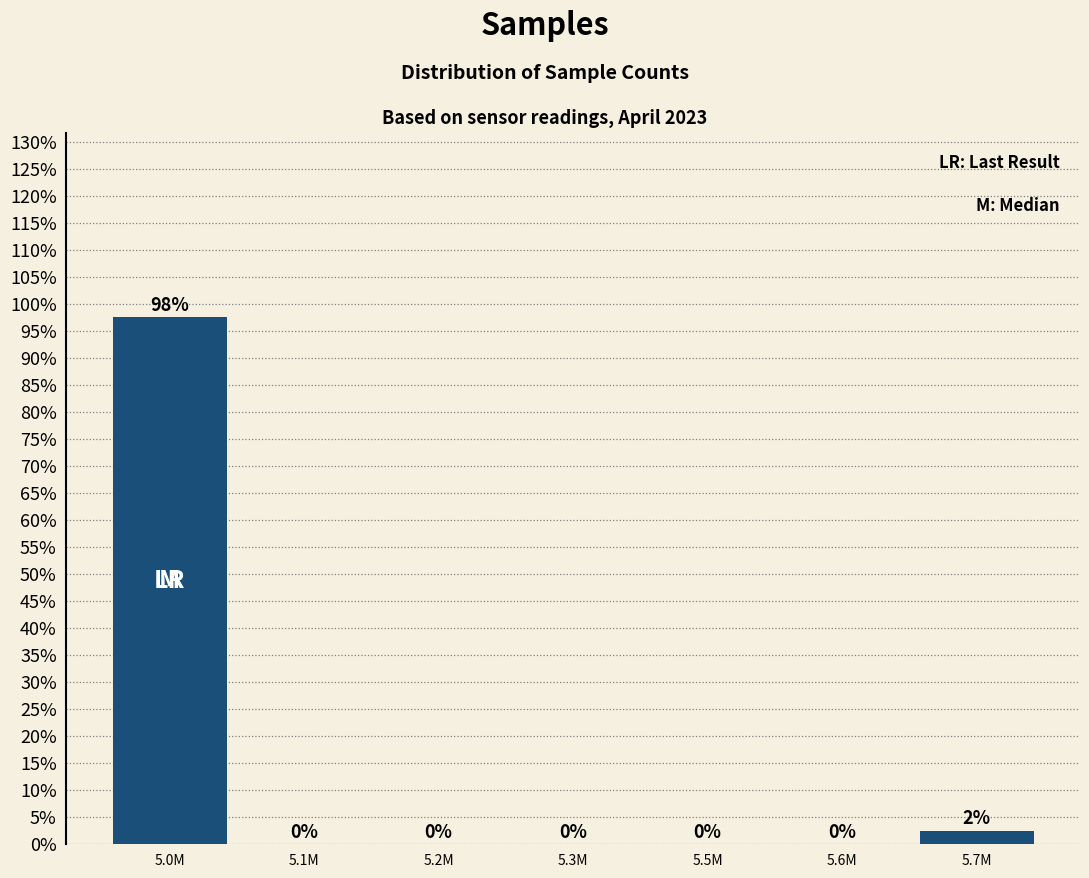

Are the bars horizontal?

No